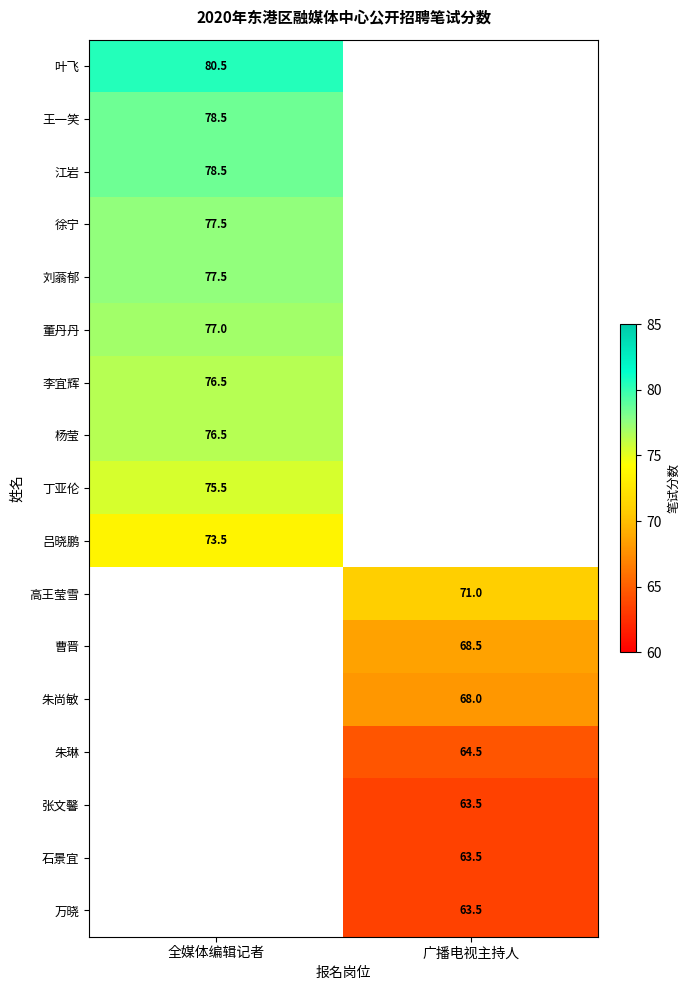

True or false: 吕晓鹏 has a value of 101.2 at 全媒体编辑记者.

False